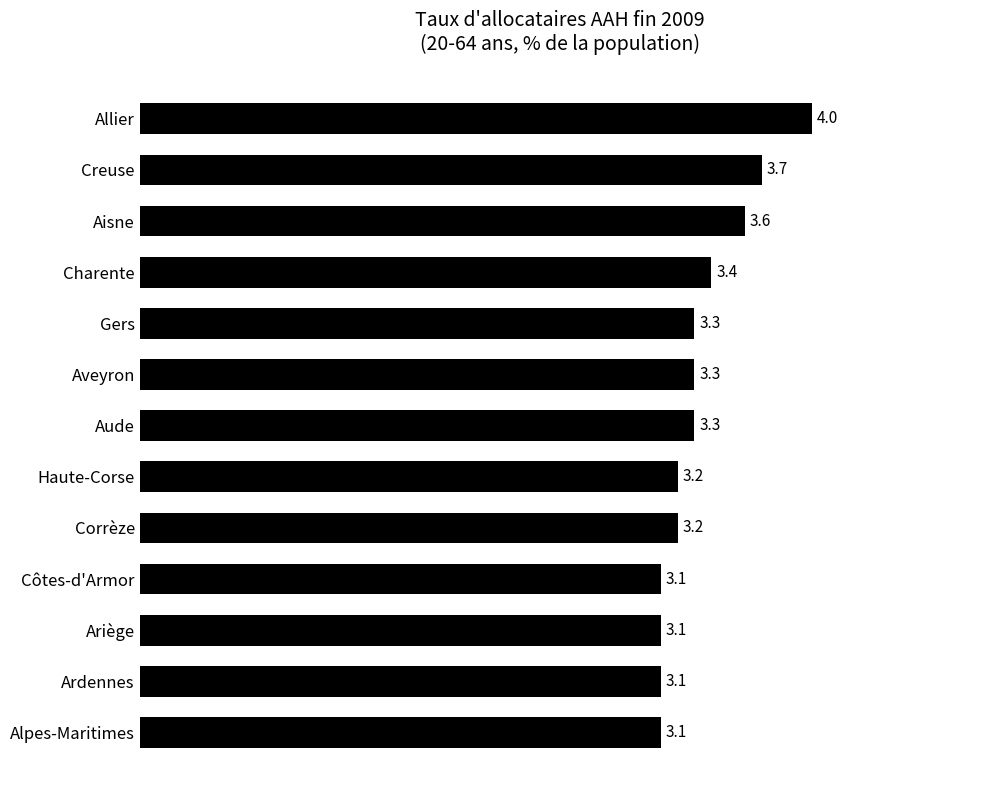

Which category has the highest value across all series?

Allier